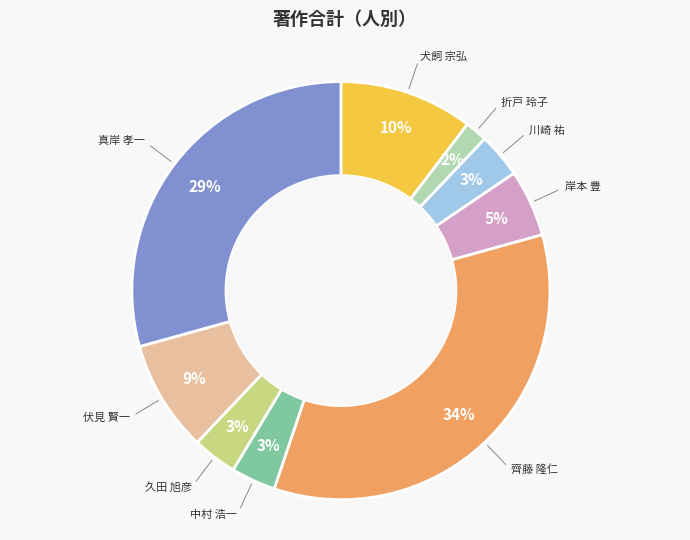

True or false: 中村 浩一 accounts for 17% of the total.

False